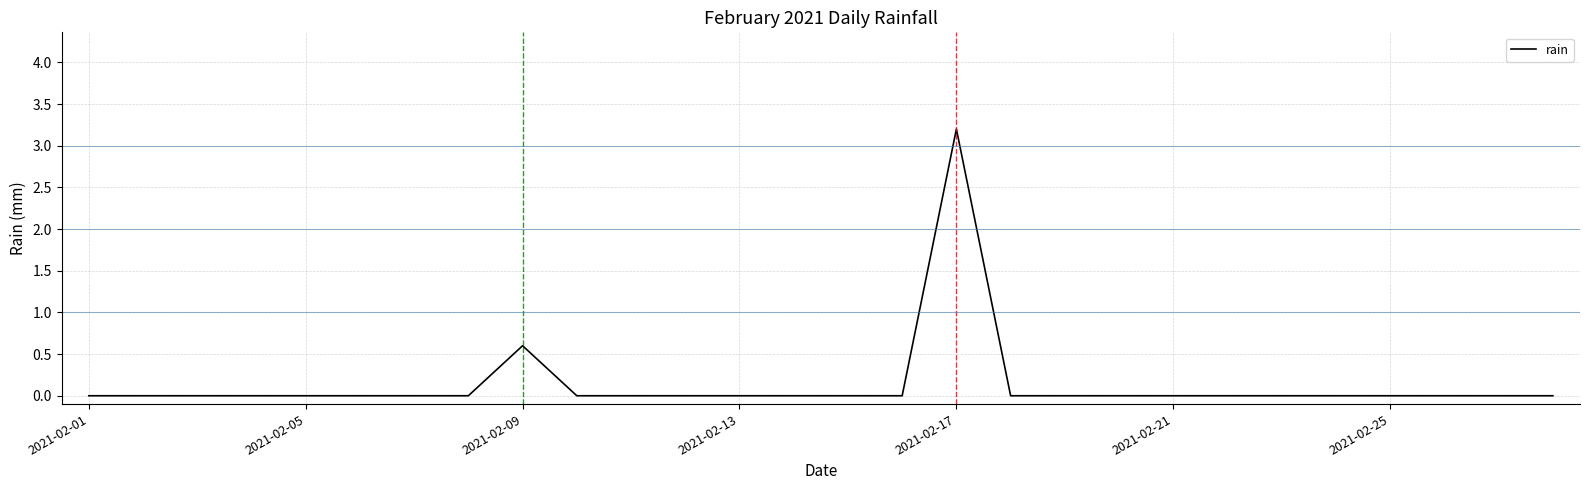

What is the difference between the maximum and minimum values?

3.2